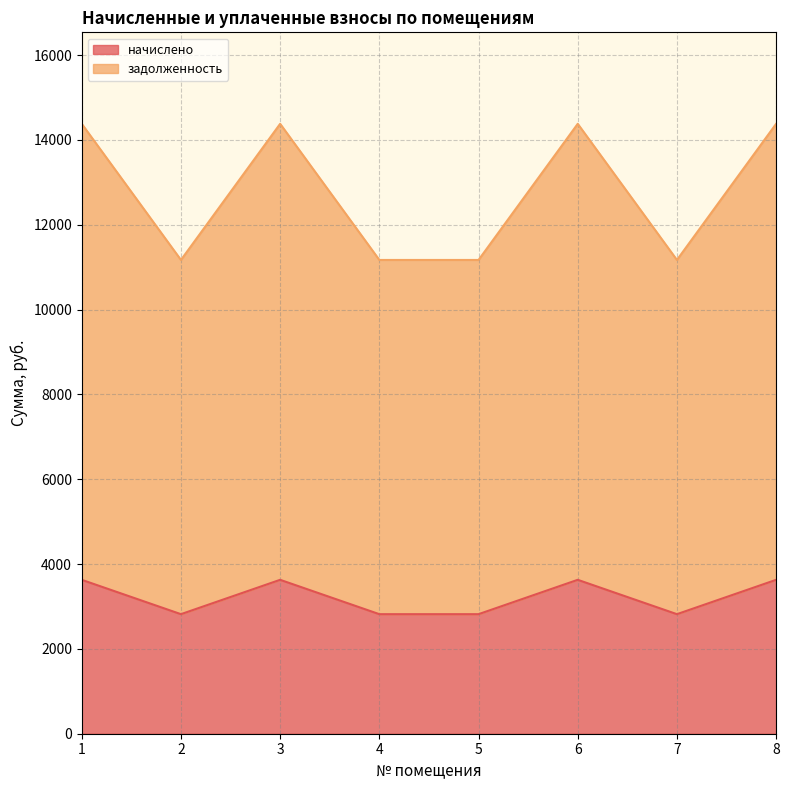

At which category does начислено reach its first local peak?

3